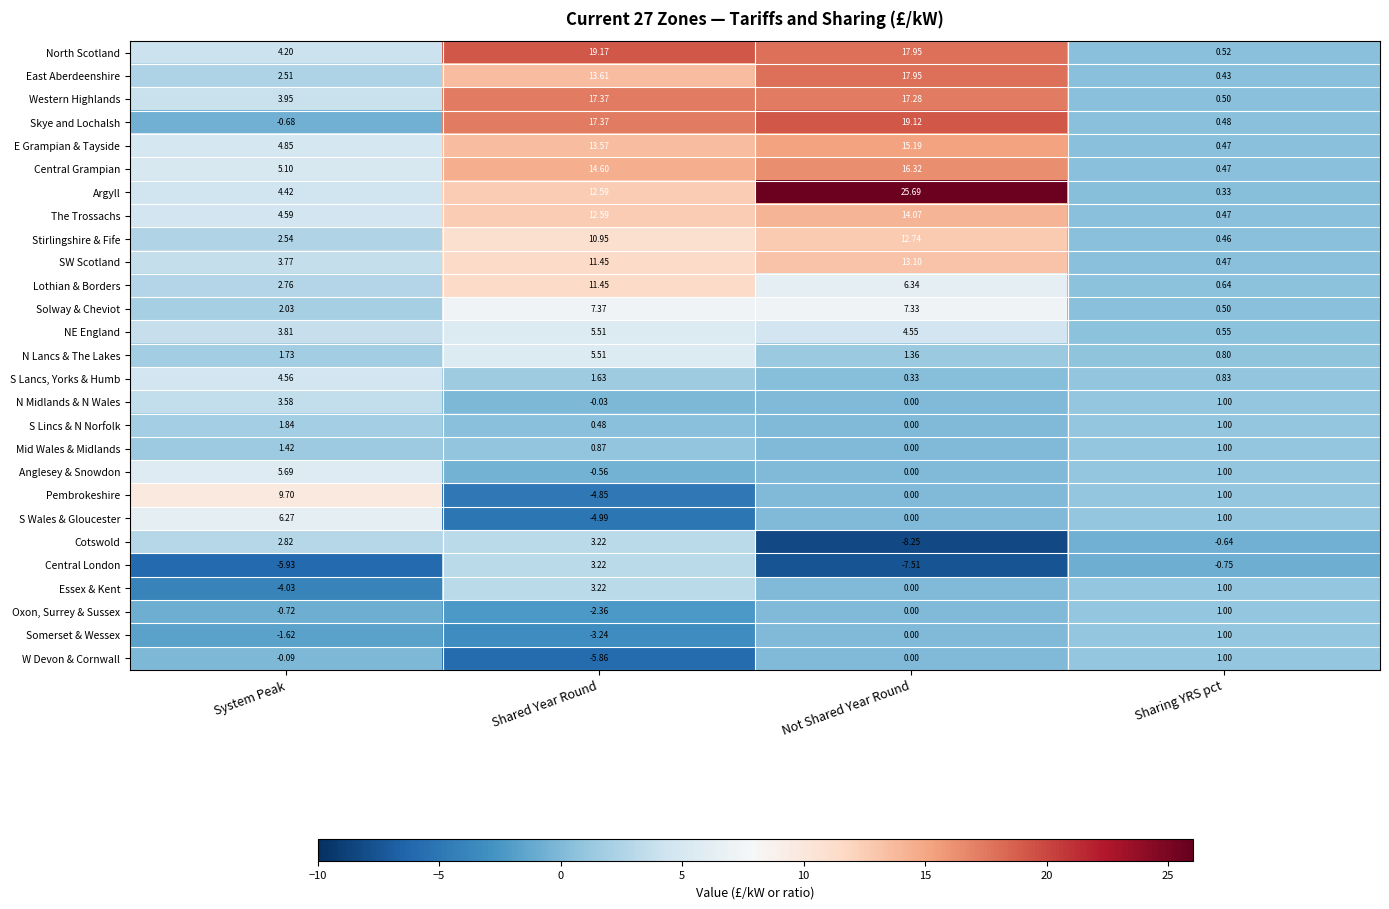

Between Shared Year Round and Not Shared Year Round, which series saw the biggest shift?

Argyll